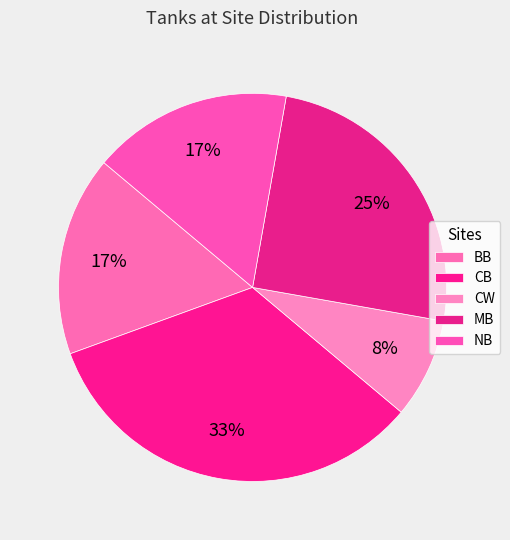

What is the ratio of the value at NB to the value at MB?

0.7